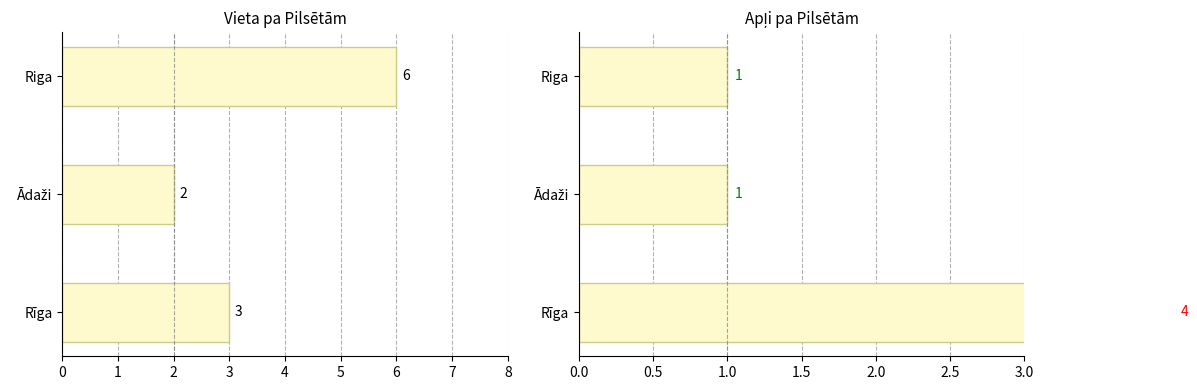

What is the maximum value for Vieta?

6